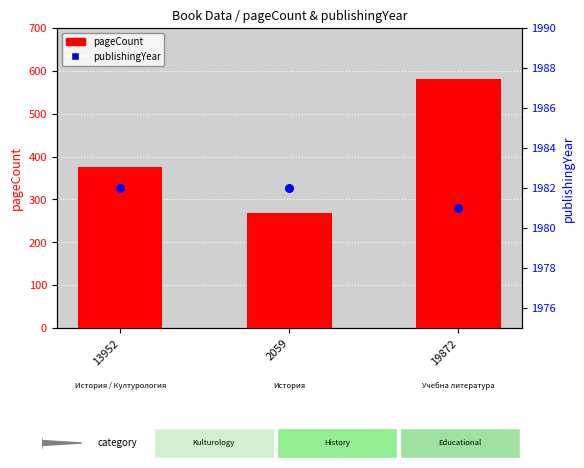

Which series contains the highest Y value?

publishingYear